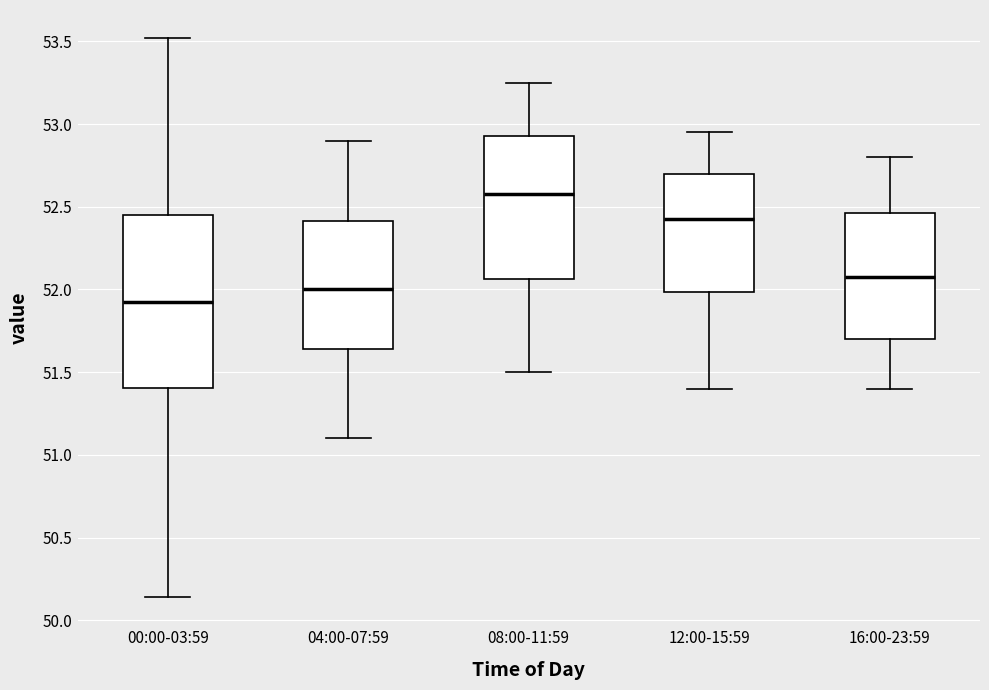

Which box has the lowest median line?

00:00-03:59